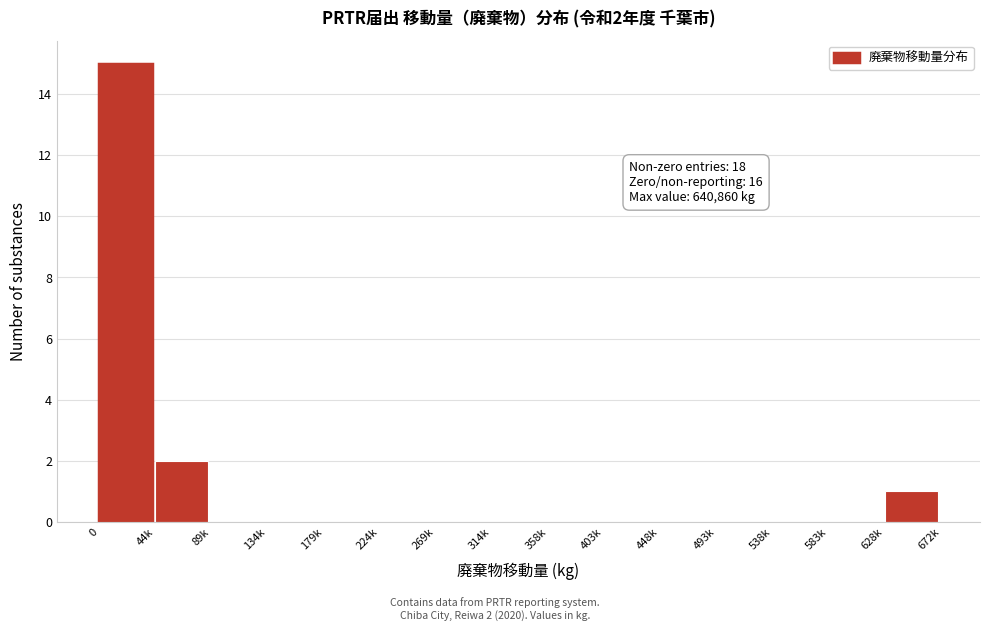

Reading left to right, transcribe all the data shown in this chart.

0=15	44k=2	89k=0	134k=0	179k=0	224k=0	269k=0	314k=0	358k=0	403k=0	448k=0	493k=0	538k=0	583k=0	628k=1